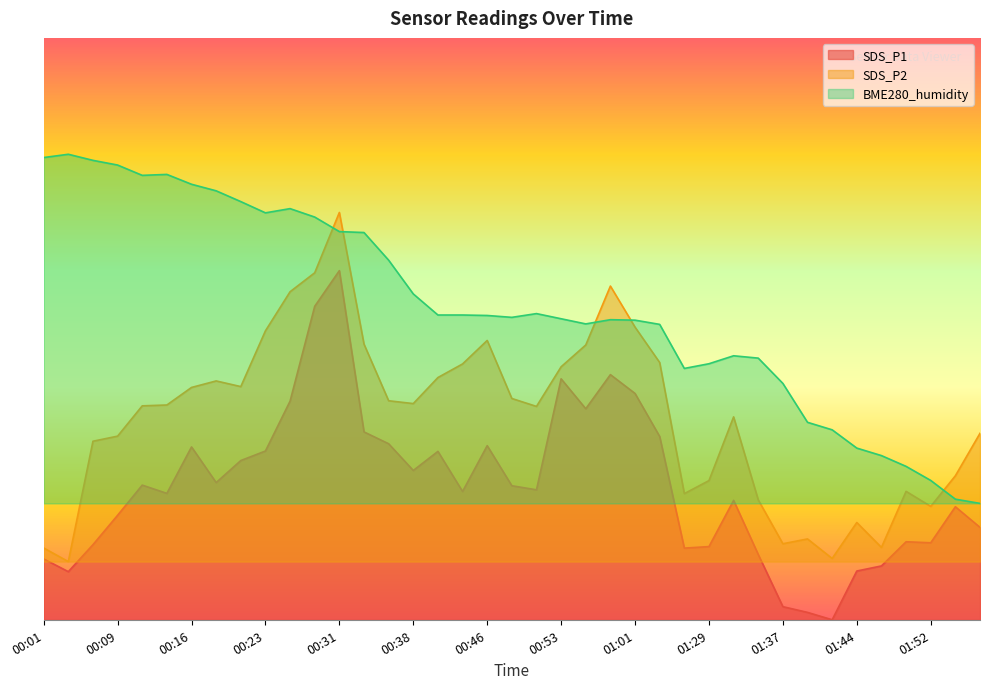

True or false: SDS_P1 and BME280_humidity cross at least once.

False